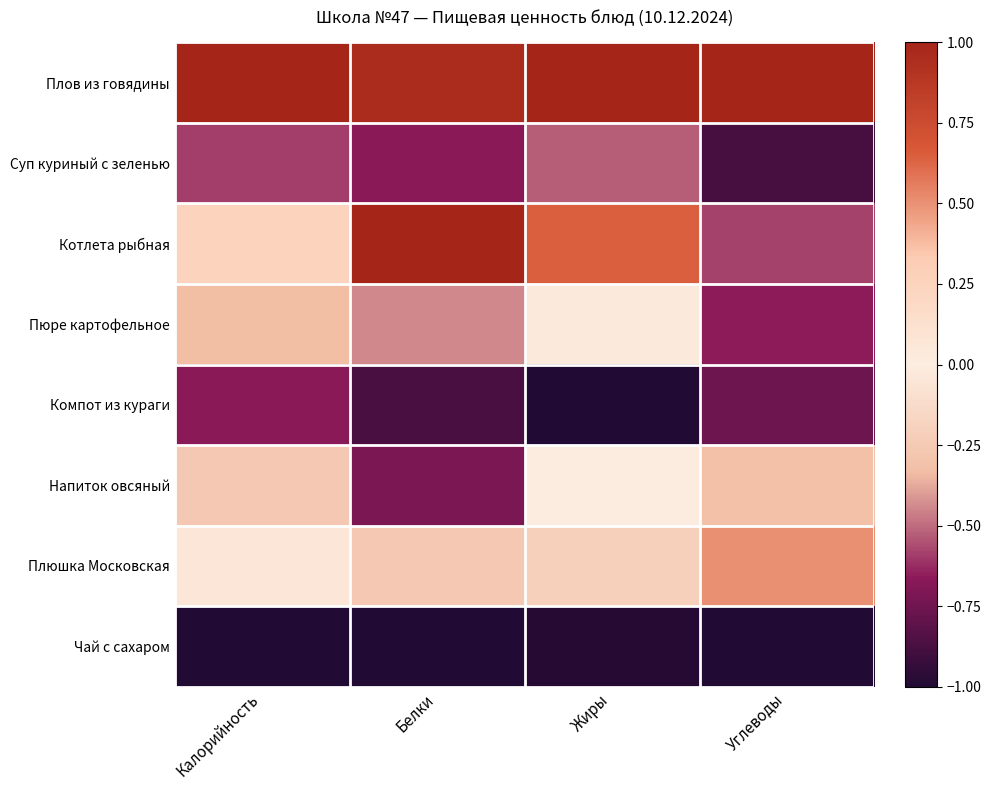

How many categories are shown in the chart?

4